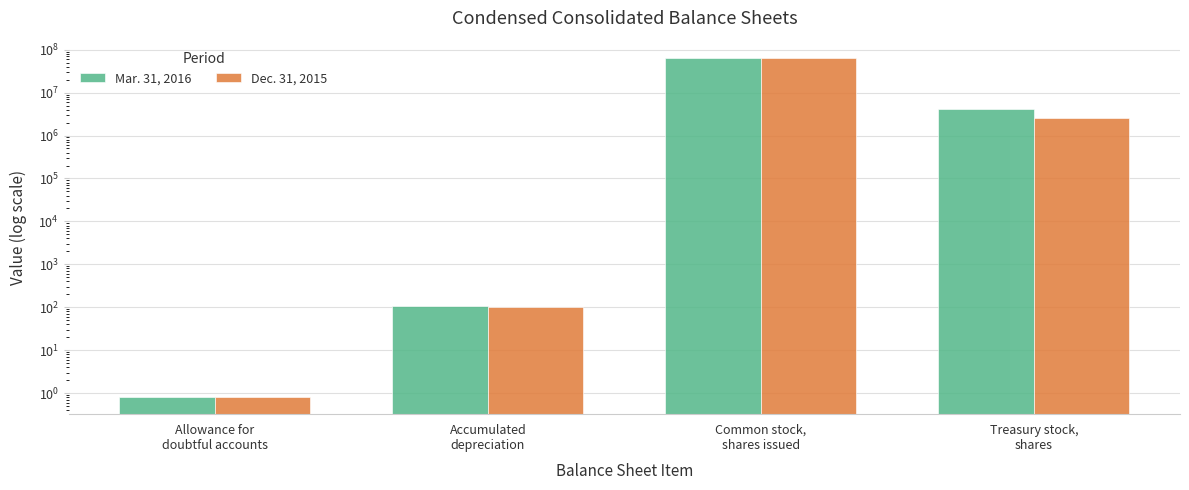

Where does the Mar. 31, 2016 series first go above 4100000?

Common stock,
shares issued